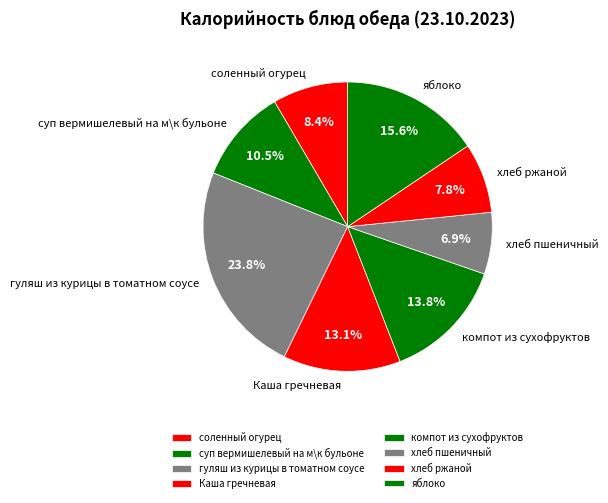

What is the total percentage of Каша гречневая and соленный огурец?

21.5%